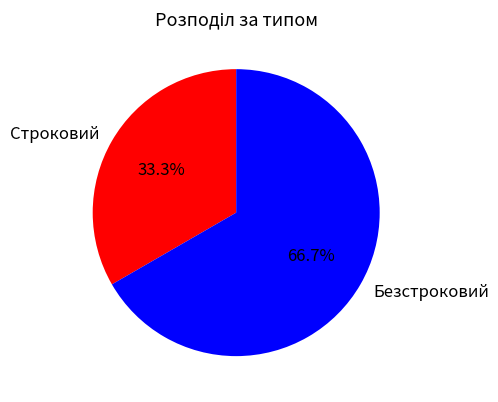

What percentage do Строковий and Безстроковий together represent?

100.0%